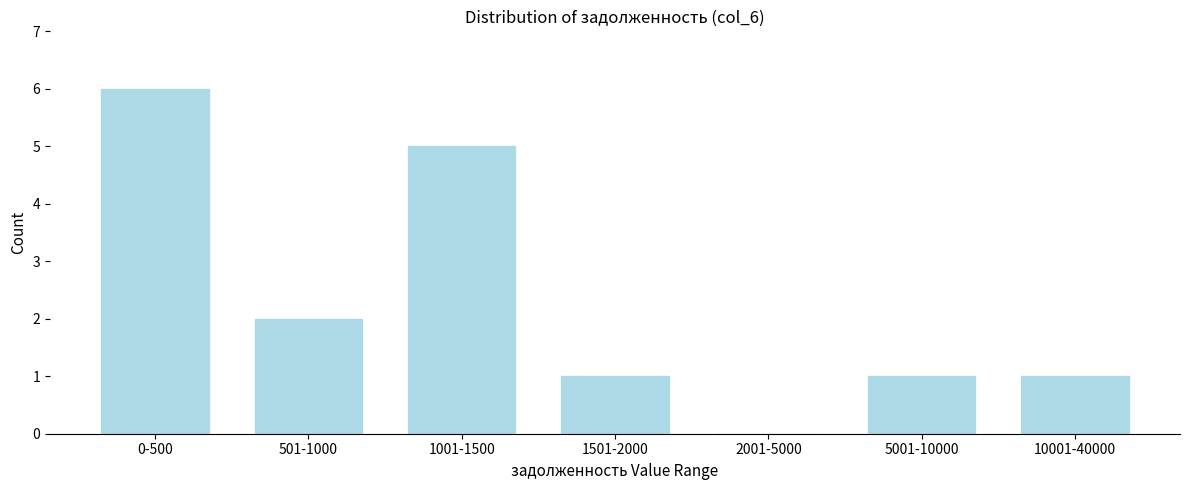

Reading left to right, what are all the values shown in this chart?

0-500=6	501-1000=2	1001-1500=5	1501-2000=1	2001-5000=0	5001-10000=1	10001-40000=1